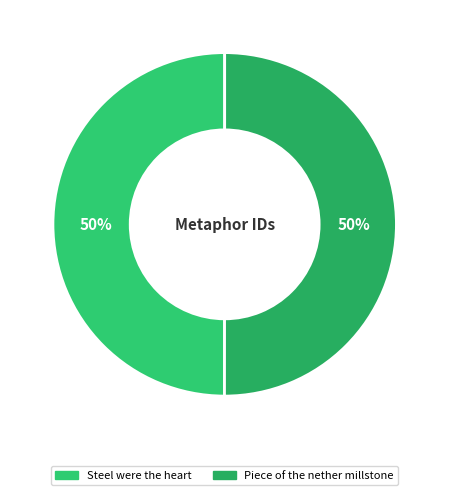

What is the ratio of the value at Piece of the nether millstone to the value at Steel were the heart?

1.0